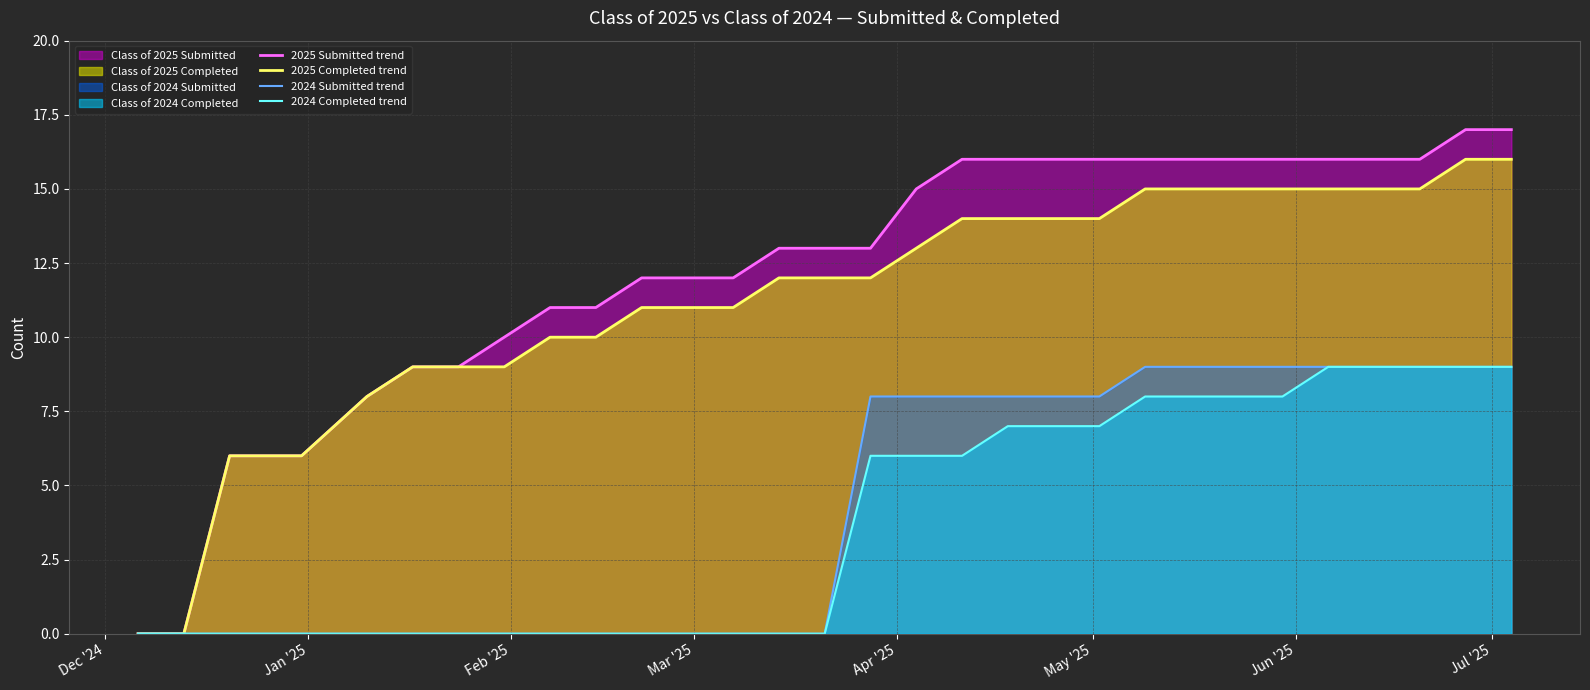

How many 2024 Completed trend values are between 0 and 8?

26